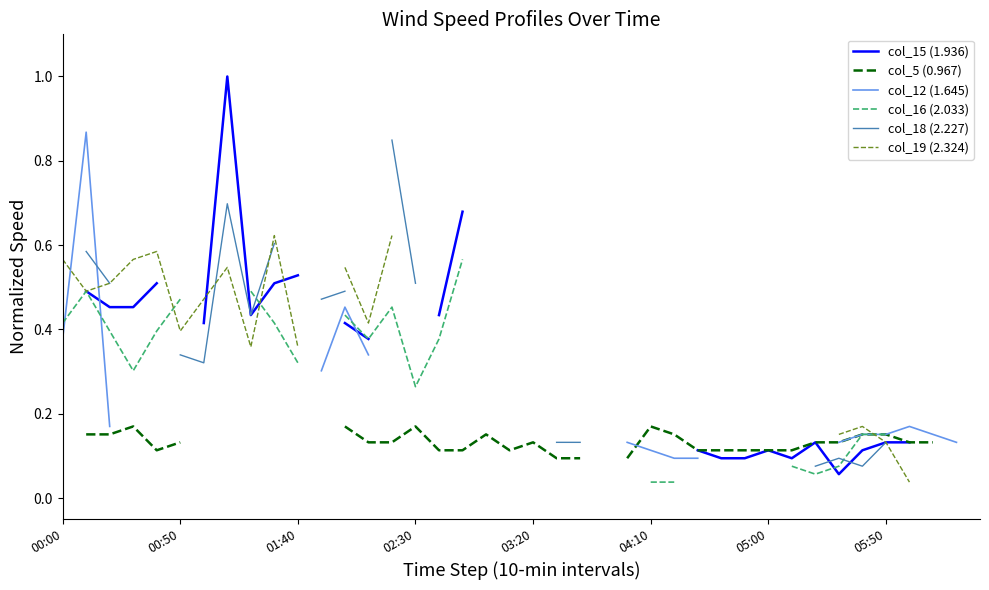

Between 01:40 and 35, which series saw the biggest shift?

col_18 (2.227)